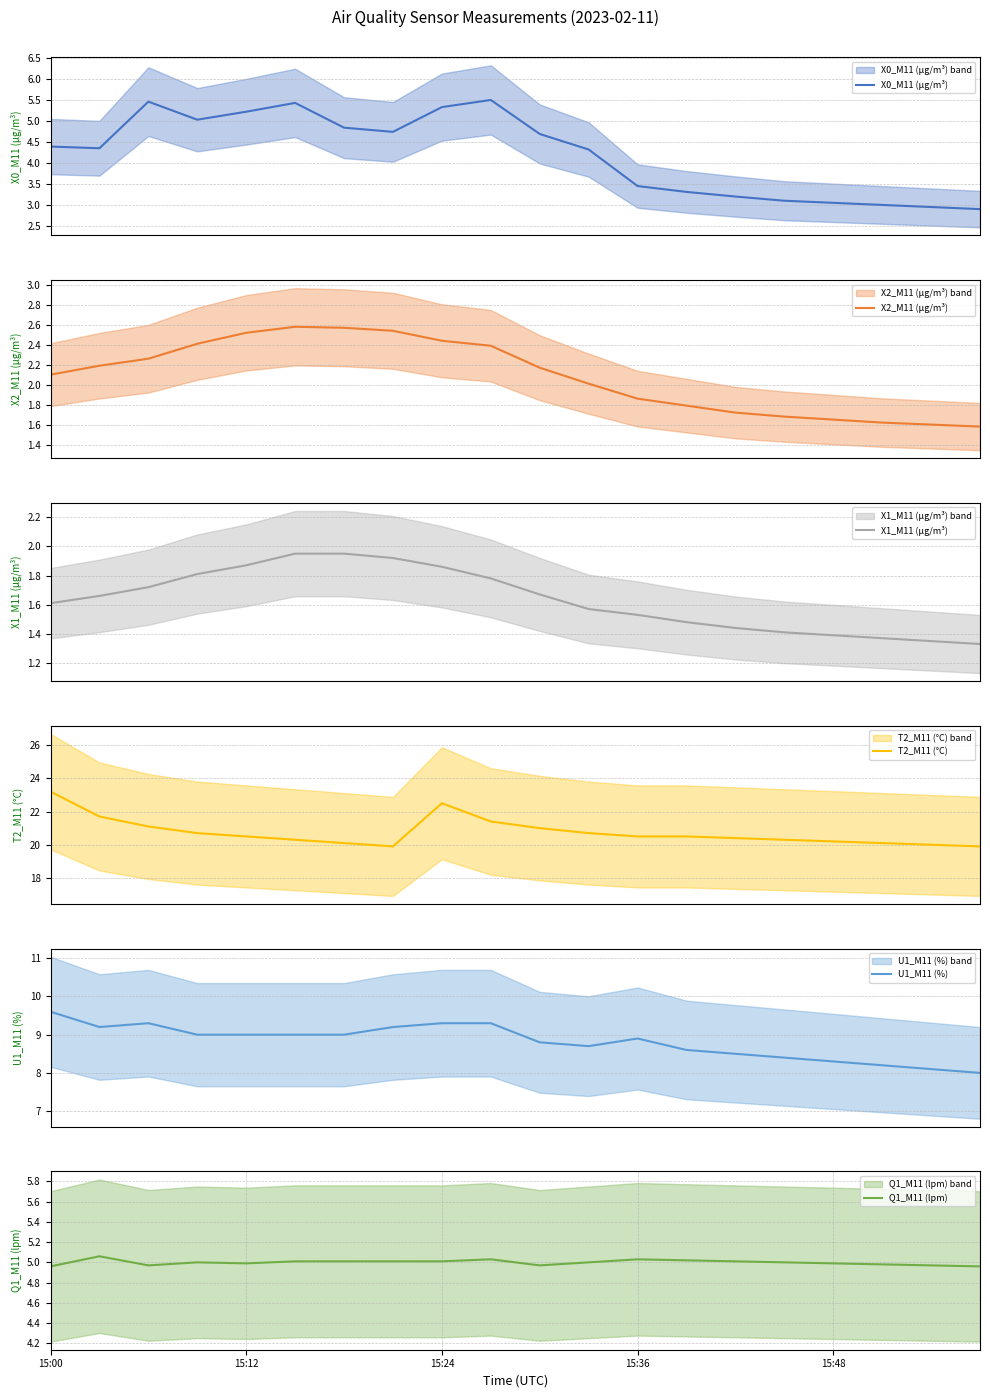

Which category has the highest value across all series?

15:00